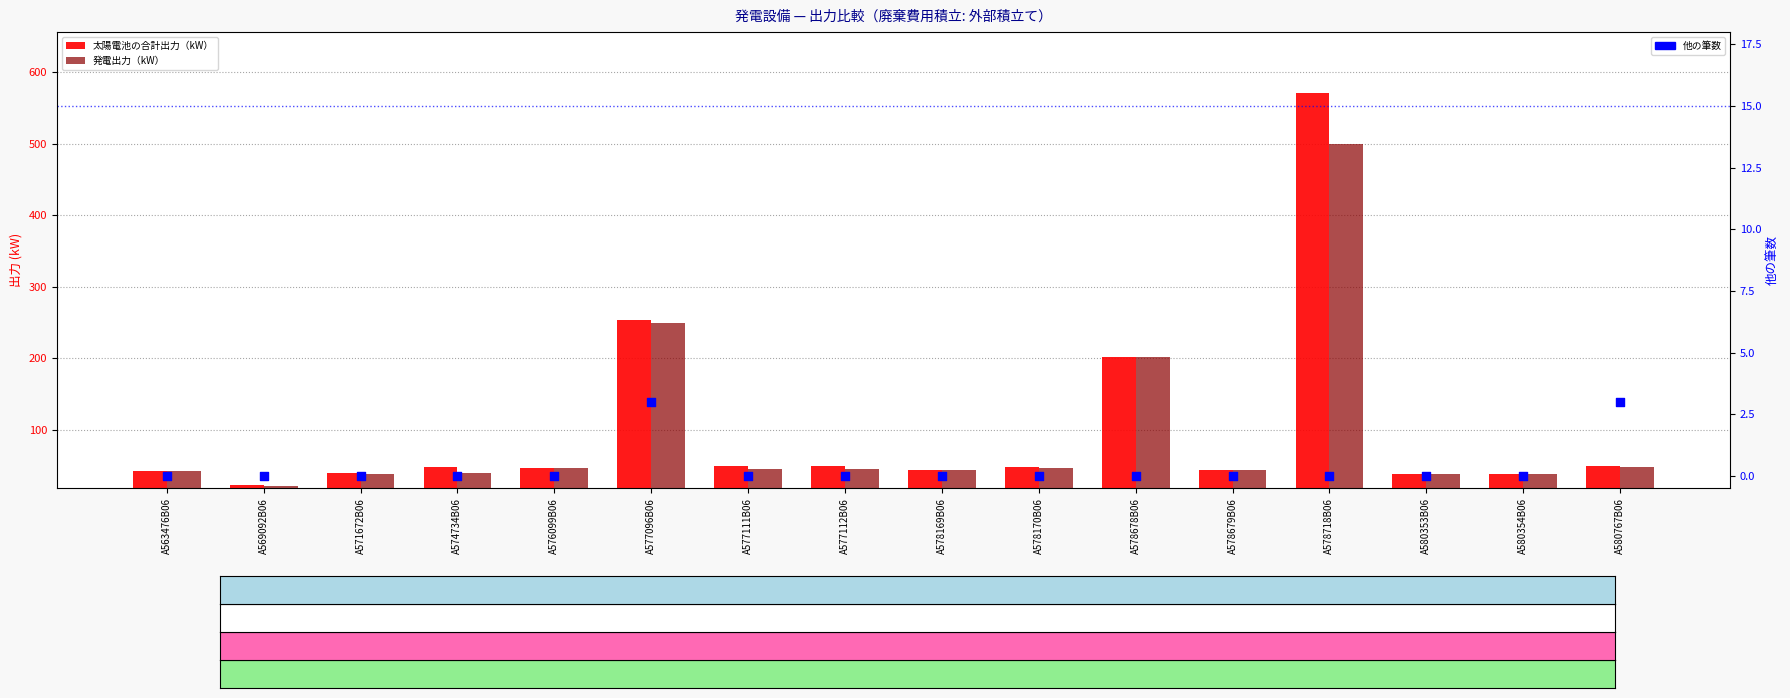

Which series contains the lowest Y value?

他の筆数